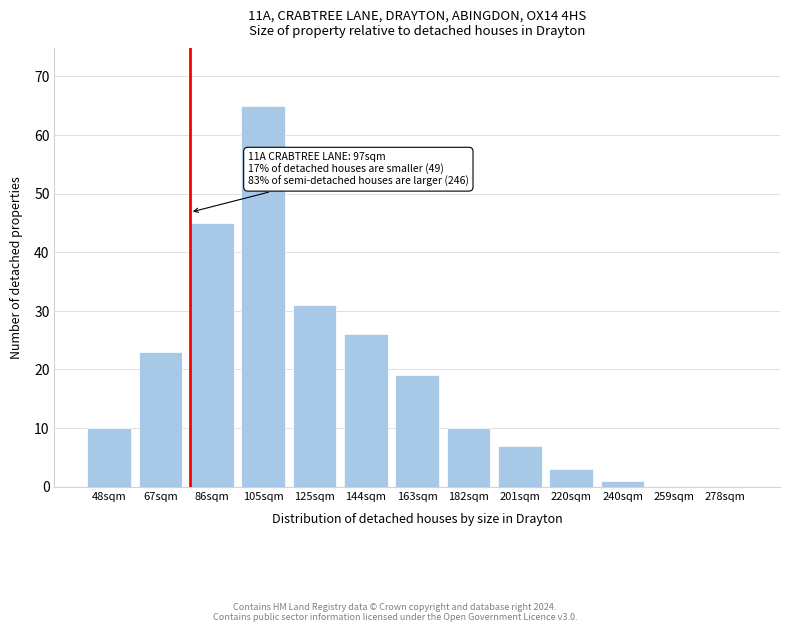

Reading left to right, list all the values displayed in this chart.

48sqm=10	67sqm=23	86sqm=45	105sqm=65	125sqm=31	144sqm=26	163sqm=19	182sqm=10	201sqm=7	220sqm=3	240sqm=1	259sqm=0	278sqm=0